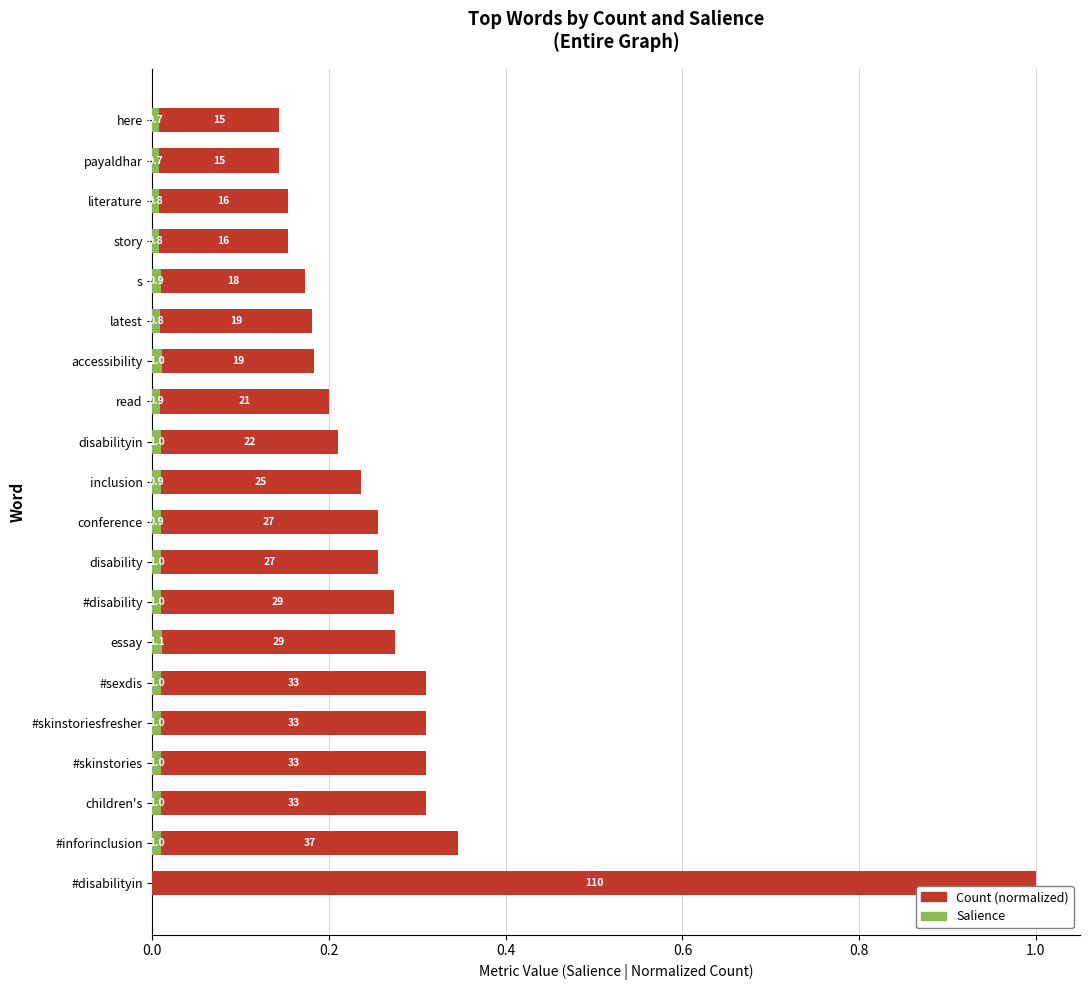

What are all the series names shown in the legend?

Count (normalized), Salience